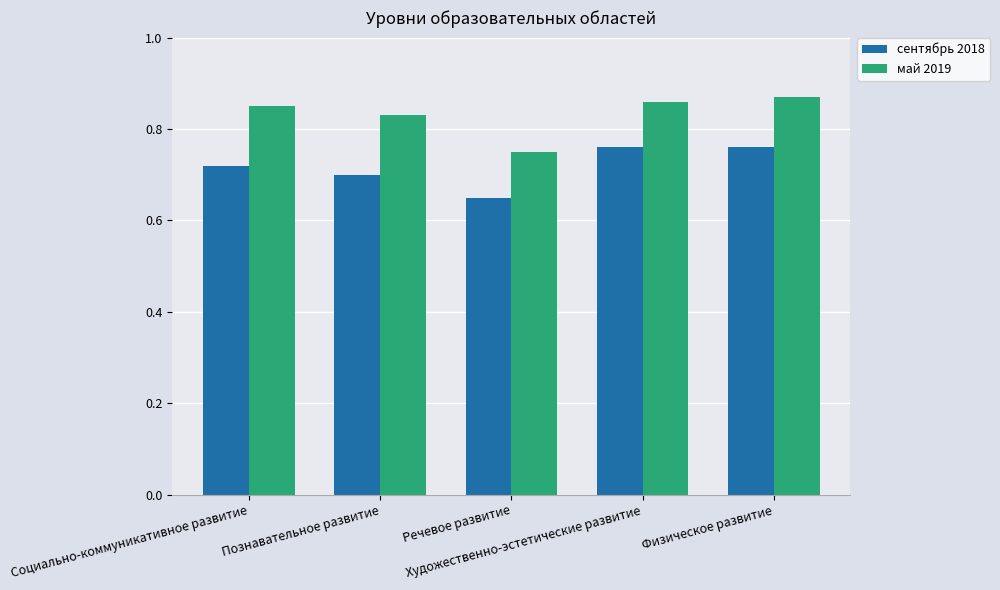

At Познавательное развитие, list the series in order from largest to smallest.

май 2019, сентябрь 2018